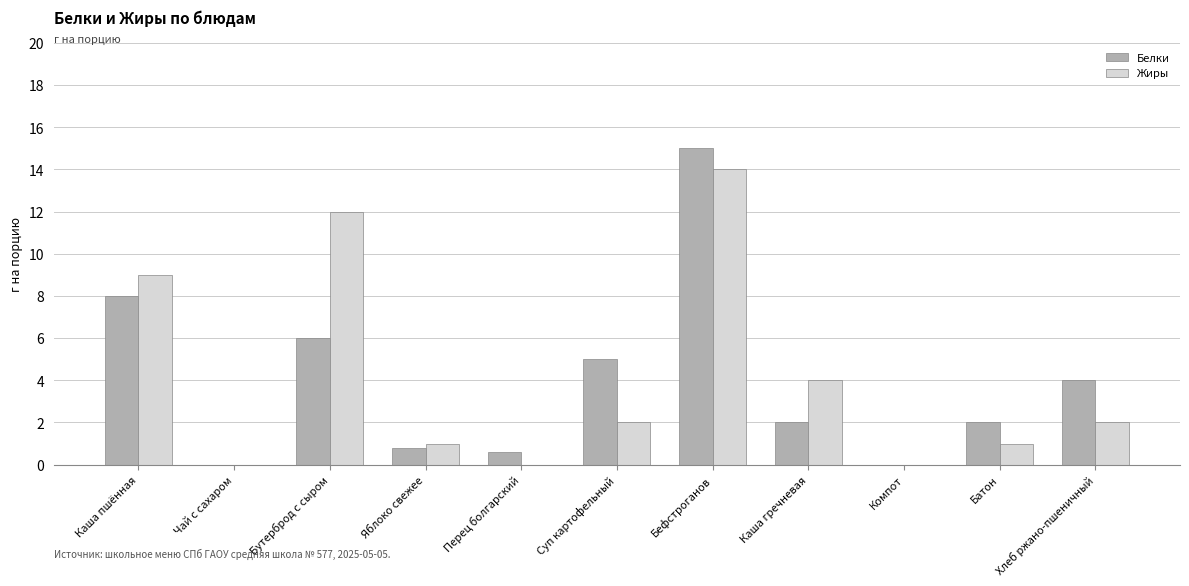

True or false: Белки has a value of 4.0 at Хлеб ржано-пшеничный.

True